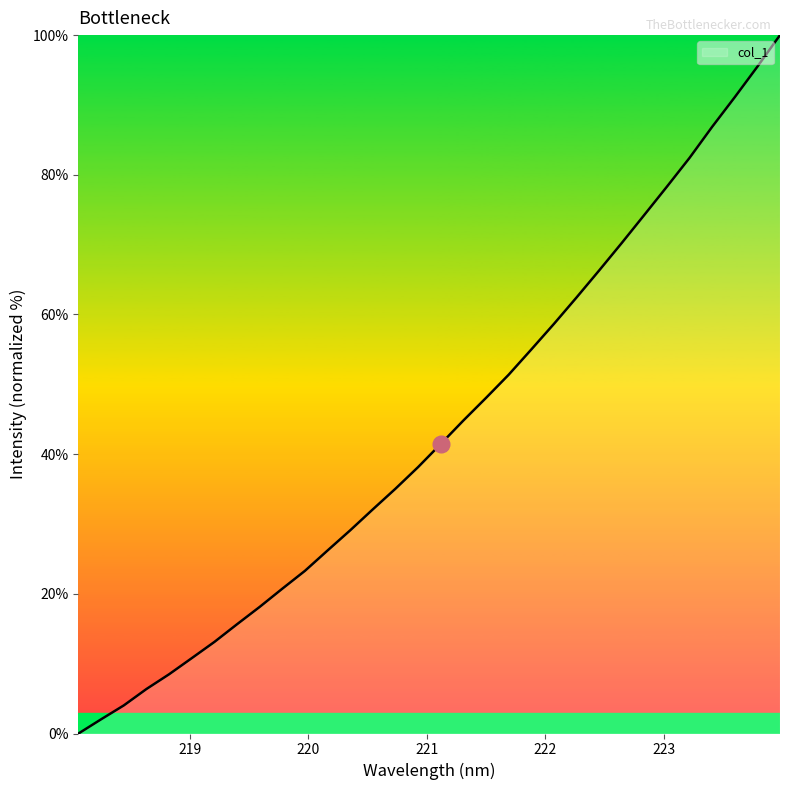

What is the difference between the maximum and minimum values?

100.0